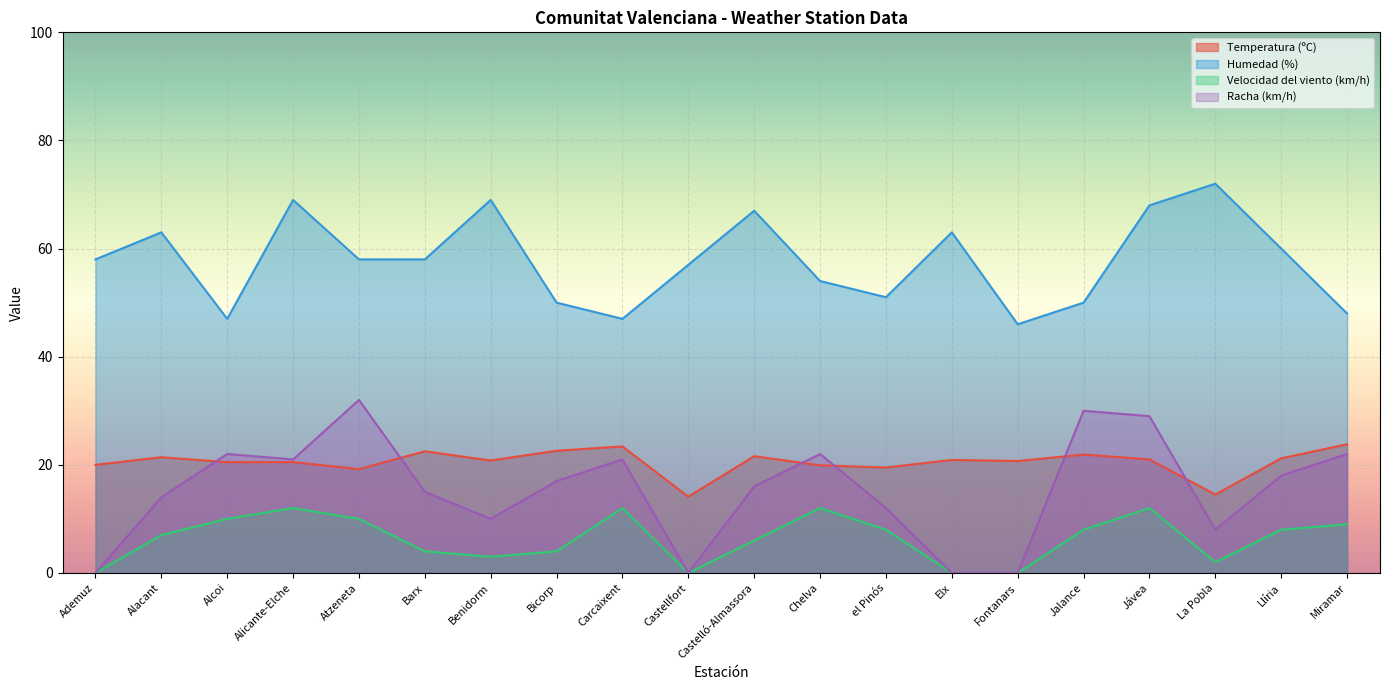

How many interior local valleys does the Racha (km/h) series have?

4